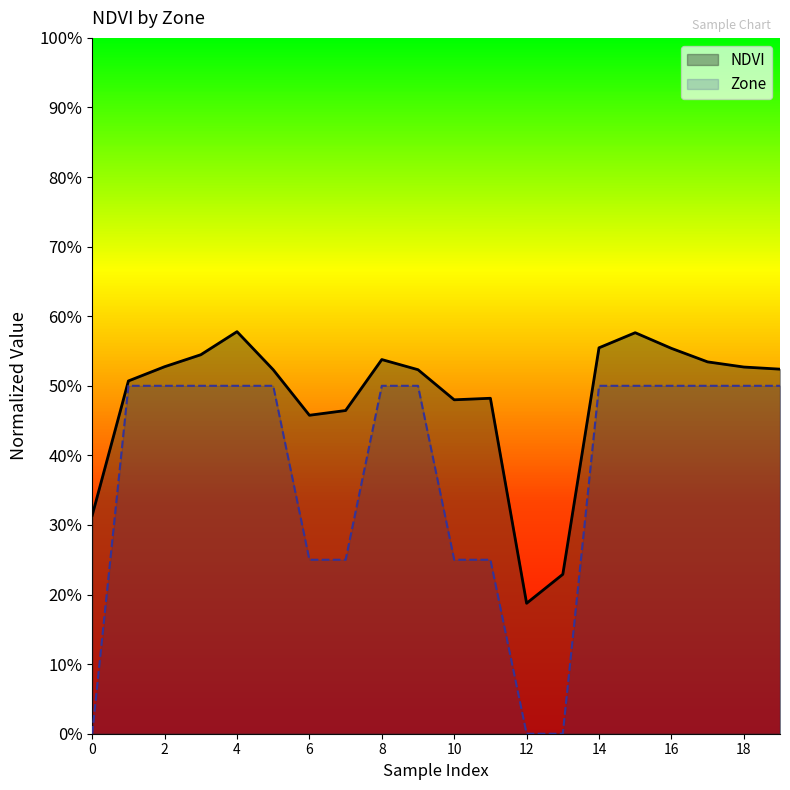

Which series has the widest spread of values?

Zone